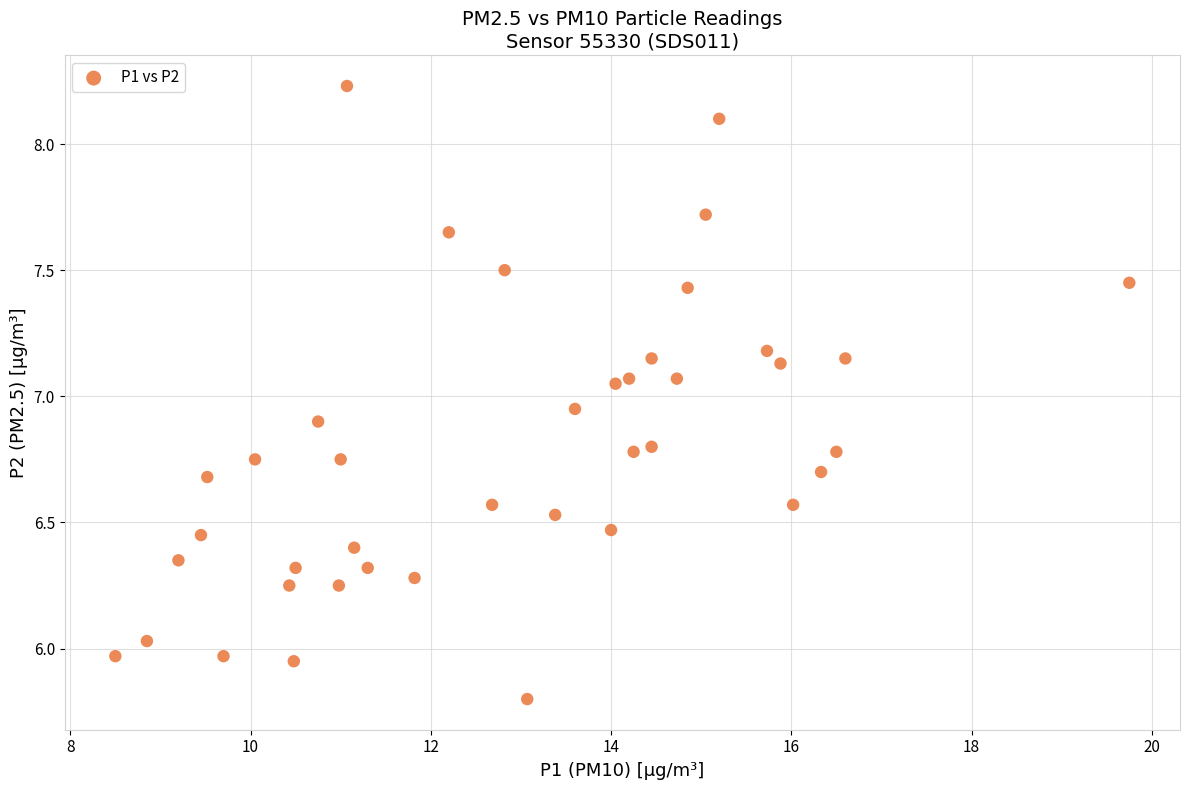

What is the range of Y values (max minus min)?

2.4